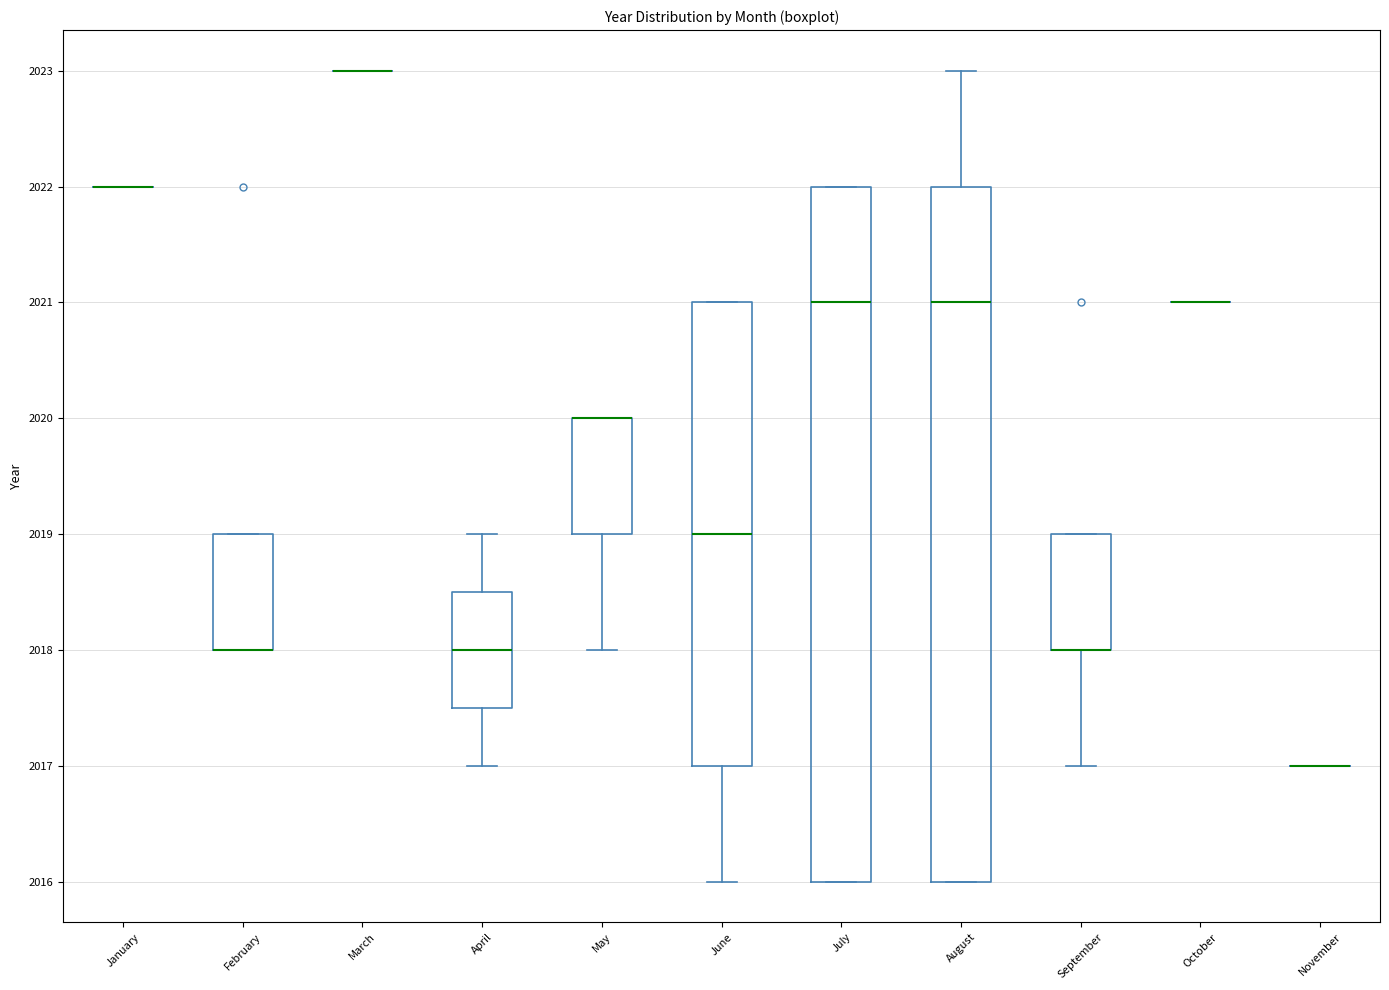

Reading left to right, transcribe this box plot: for each box, give where its median line is, the range the box spans, and where its two whiskers end, as read against the y-axis. The values are not printed on the chart, so give them approximately, as read against the axis.

January: box collapsed to a line at 2022.0, whiskers 2022.0 to 2022.0
February: median 2018.0 (drawn on the box's lower edge), box 2018.0 to 2019.0, whiskers 2018.0 to 2019.0
March: box collapsed to a line at 2023.0, whiskers 2023.0 to 2023.0
April: median 2018.0, box 2017.5 to 2018.5, whiskers 2017.0 to 2019.0
May: median 2020.0 (drawn on the box's upper edge), box 2019.0 to 2020.0, whiskers 2018.0 to 2020.0
June: median 2019.0, box 2017.0 to 2021.0, whiskers 2016.0 to 2021.0
July: median 2021.0, box 2016.0 to 2022.0, whiskers 2016.0 to 2022.0
August: median 2021.0, box 2016.0 to 2022.0, whiskers 2016.0 to 2023.0
September: median 2018.0 (drawn on the box's lower edge), box 2018.0 to 2019.0, whiskers 2017.0 to 2019.0
October: box collapsed to a line at 2021.0, whiskers 2021.0 to 2021.0
November: box collapsed to a line at 2017.0, whiskers 2017.0 to 2017.0